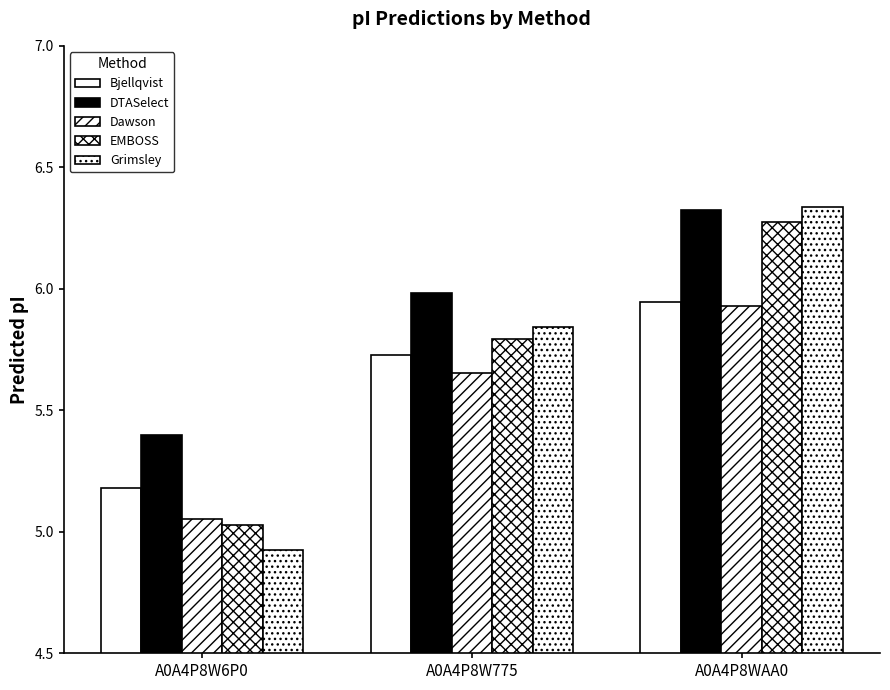

The Bjellqvist series shows 5.9 at A0A4P8WAA0. True or false?

True